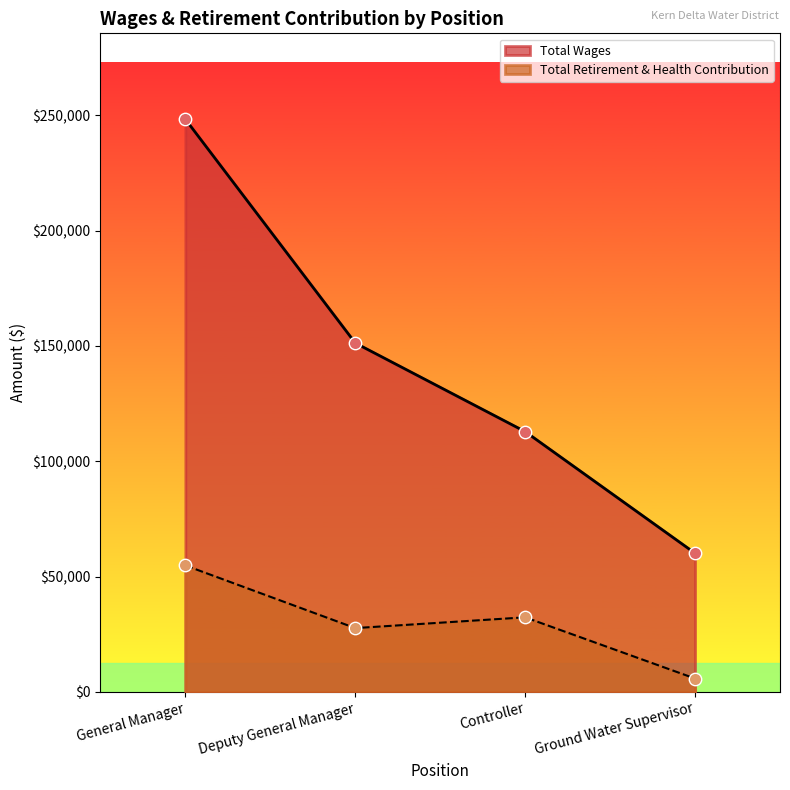

Which series has the largest total across all categories?

Total Wages